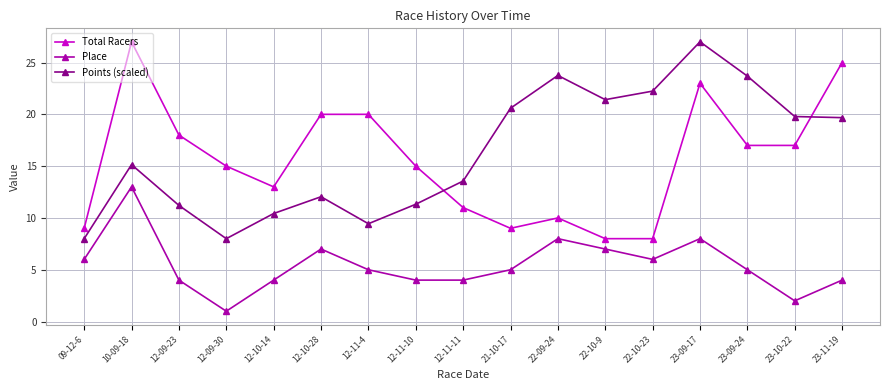

At which label does Points (scaled) reach its peak?

23-09-17